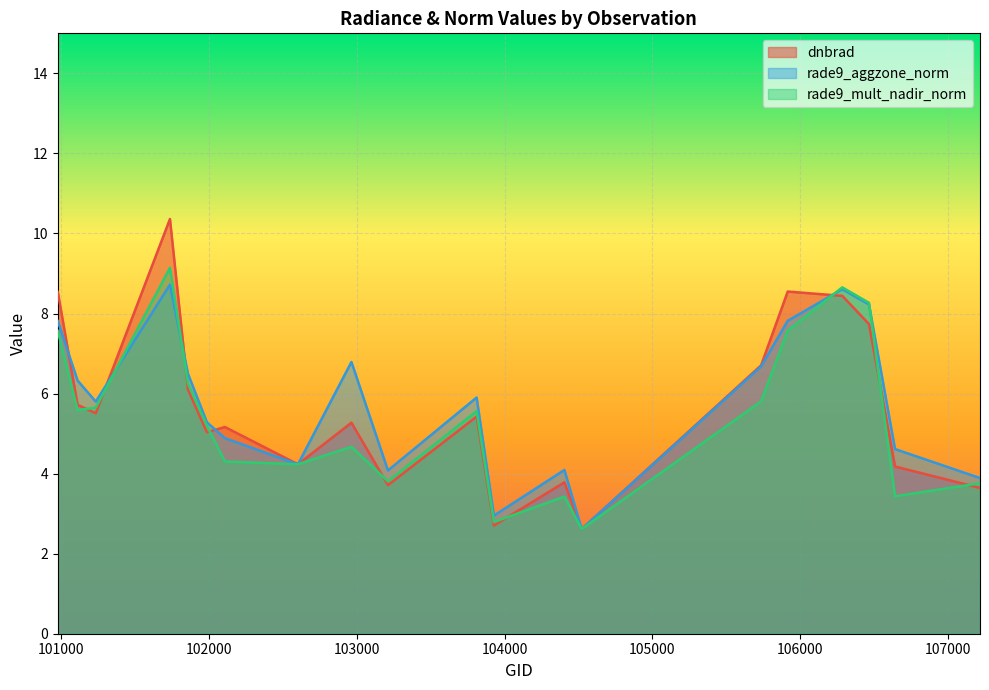

Between 103211 and 102602, which is larger?

102602